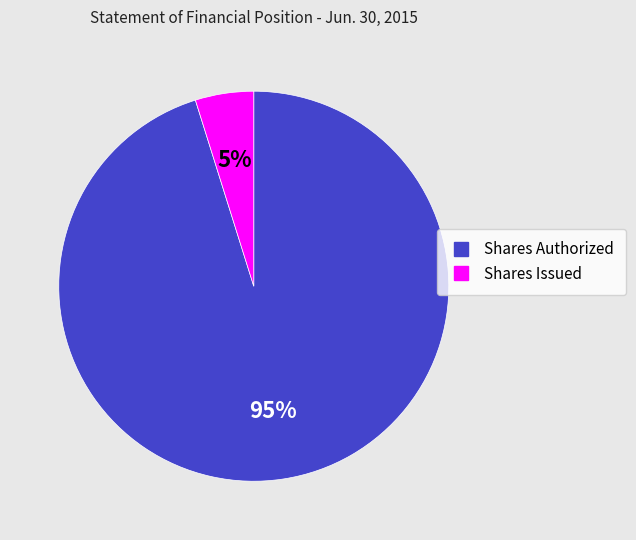

Does any single category account for the majority?

Yes